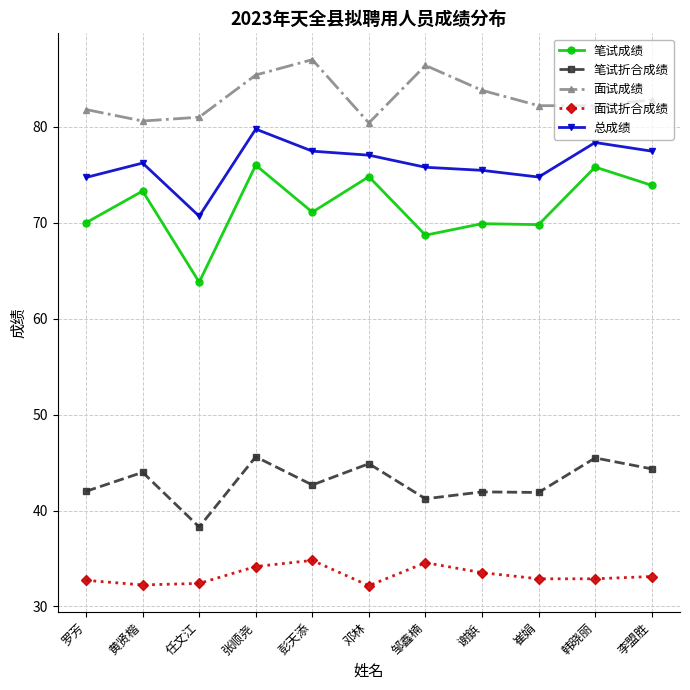

How many data points does each series have?

11